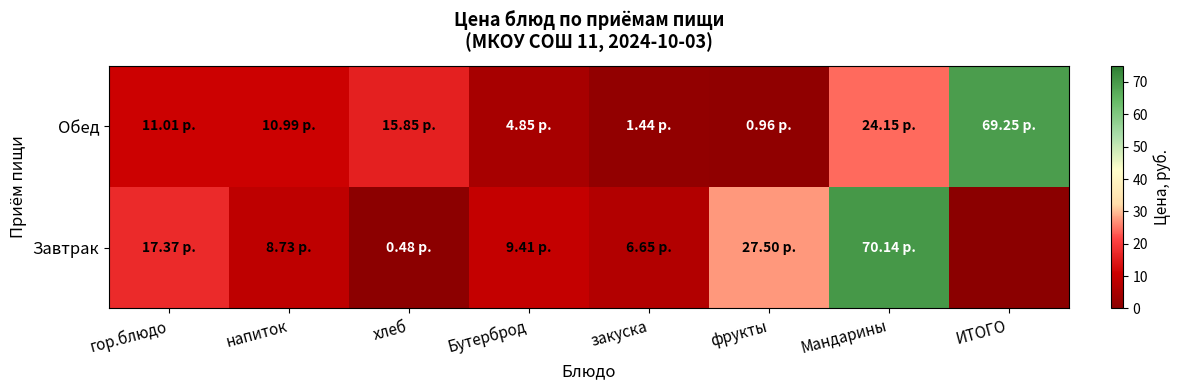

What is the total value across all series at Бутерброд?

14.3